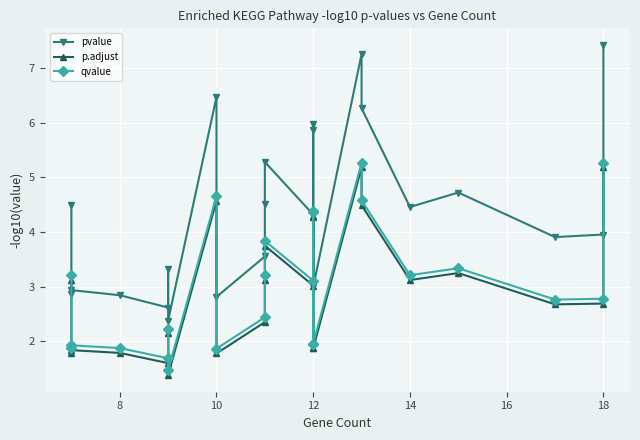

At how many categories does at least one series exceed 4?

12